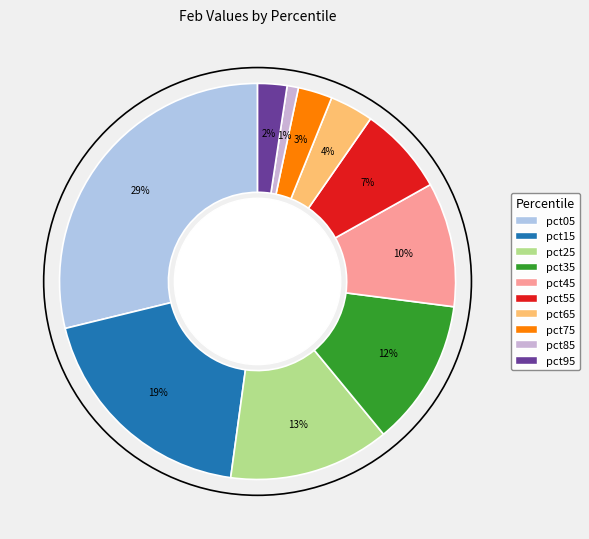

What percentage do pct75 and pct35 together represent?

14.8%